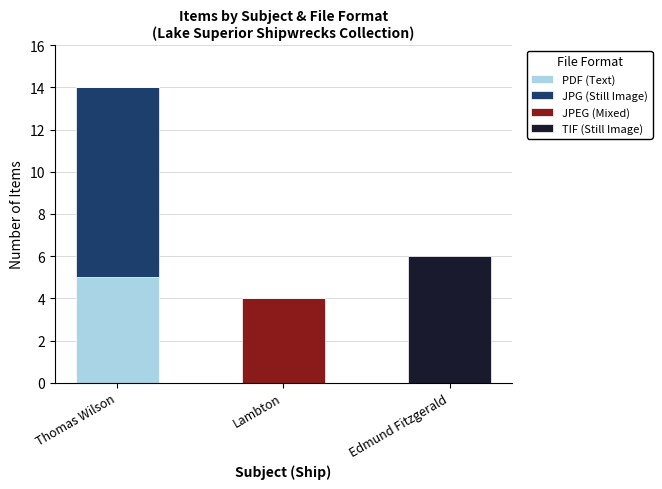

At which label does PDF (Text) reach its peak?

Thomas Wilson